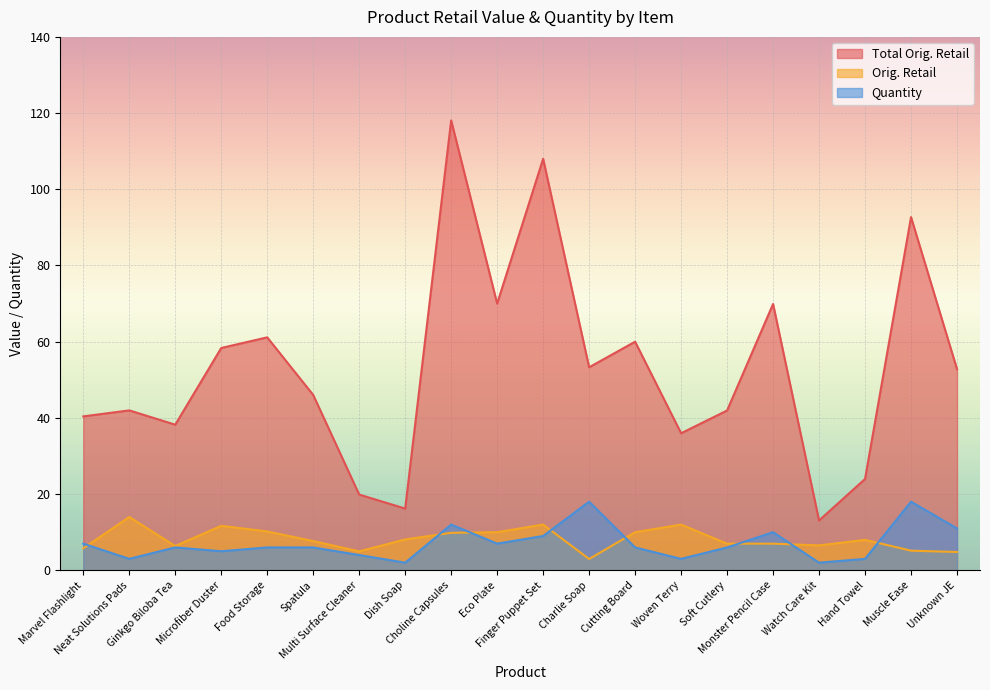

Reading left to right, transcribe all the data shown in this chart.

Total Orig. Retail: 40.4	42.0	38.2	58.4	61.1	46.0	19.9	16.2	118.1	70.0	108.0	53.3	60.0	36.0	41.9	69.9	13.1	24.0	92.7	52.8
Orig. Retail: 5.8	14.0	6.4	11.7	10.2	7.7	5.0	8.1	9.8	10.0	12.0	3.0	10.0	12.0	7.0	7.0	6.5	8.0	5.2	4.8
Quantity: 7.0	3.0	6.0	5.0	6.0	6.0	4.0	2.0	12.0	7.0	9.0	18.0	6.0	3.0	6.0	10.0	2.0	3.0	18.0	11.0